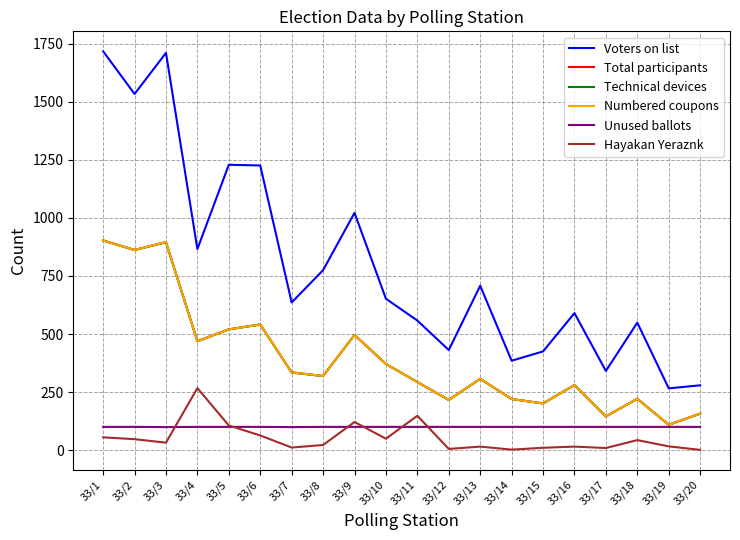

In Numbered coupons, how many points are higher than both neighbors (excluding endpoints)?

6